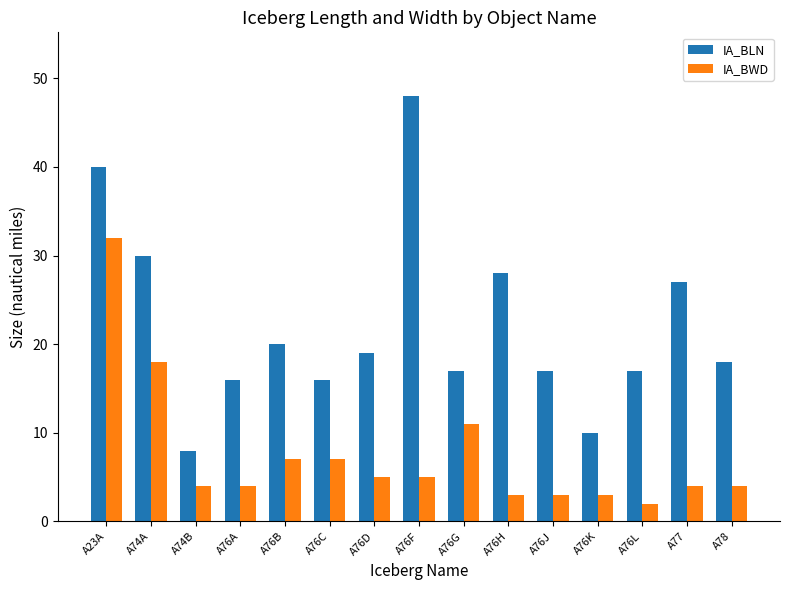

What is the average value of the IA_BLN series?

22